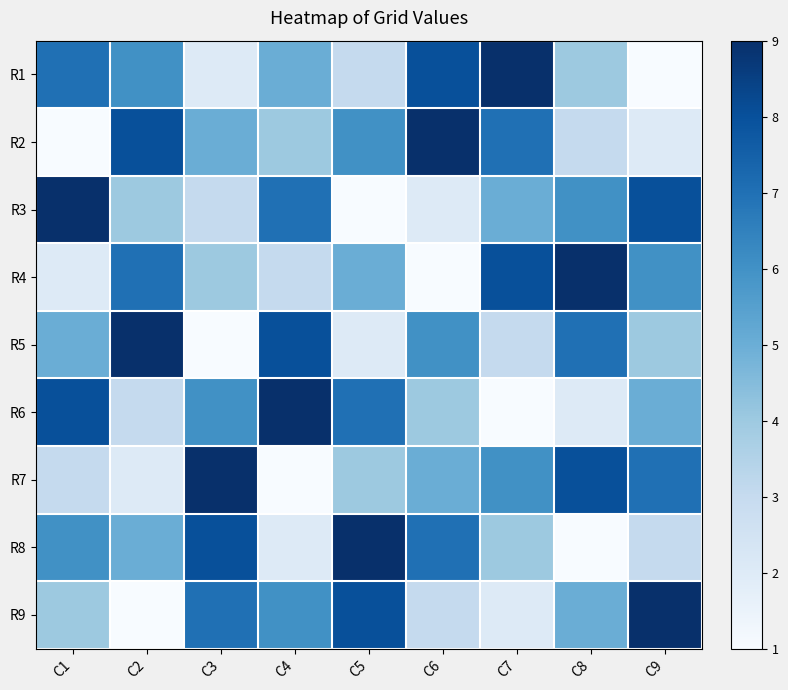

Reading left to right, extract all data points from this chart.

R1: C1=7	C2=6	C3=2	C4=5	C5=3	C6=8	C7=9	C8=4	C9=1
R2: C1=1	C2=8	C3=5	C4=4	C5=6	C6=9	C7=7	C8=3	C9=2
R3: C1=9	C2=4	C3=3	C4=7	C5=1	C6=2	C7=5	C8=6	C9=8
R4: C1=2	C2=7	C3=4	C4=3	C5=5	C6=1	C7=8	C8=9	C9=6
R5: C1=5	C2=9	C3=1	C4=8	C5=2	C6=6	C7=3	C8=7	C9=4
R6: C1=8	C2=3	C3=6	C4=9	C5=7	C6=4	C7=1	C8=2	C9=5
R7: C1=3	C2=2	C3=9	C4=1	C5=4	C6=5	C7=6	C8=8	C9=7
R8: C1=6	C2=5	C3=8	C4=2	C5=9	C6=7	C7=4	C8=1	C9=3
R9: C1=4	C2=1	C3=7	C4=6	C5=8	C6=3	C7=2	C8=5	C9=9